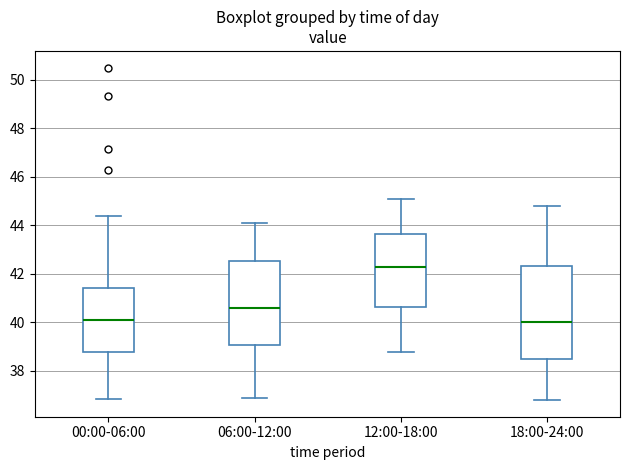

Reading left to right, read every box against the y-axis: the position of its median line, the range the box covers, and the ends of its whiskers. The values are not printed on the chart, so give them approximately, as read against the axis.

00:00-06:00: median 40.2, box 38.8 to 41.4, whiskers 36.8 to 44.4
06:00-12:00: median 40.6, box 39.0 to 42.6, whiskers 37.0 to 44.2
12:00-18:00: median 42.4, box 40.6 to 43.6, whiskers 38.8 to 45.2
18:00-24:00: median 40.0, box 38.4 to 42.4, whiskers 36.8 to 44.8